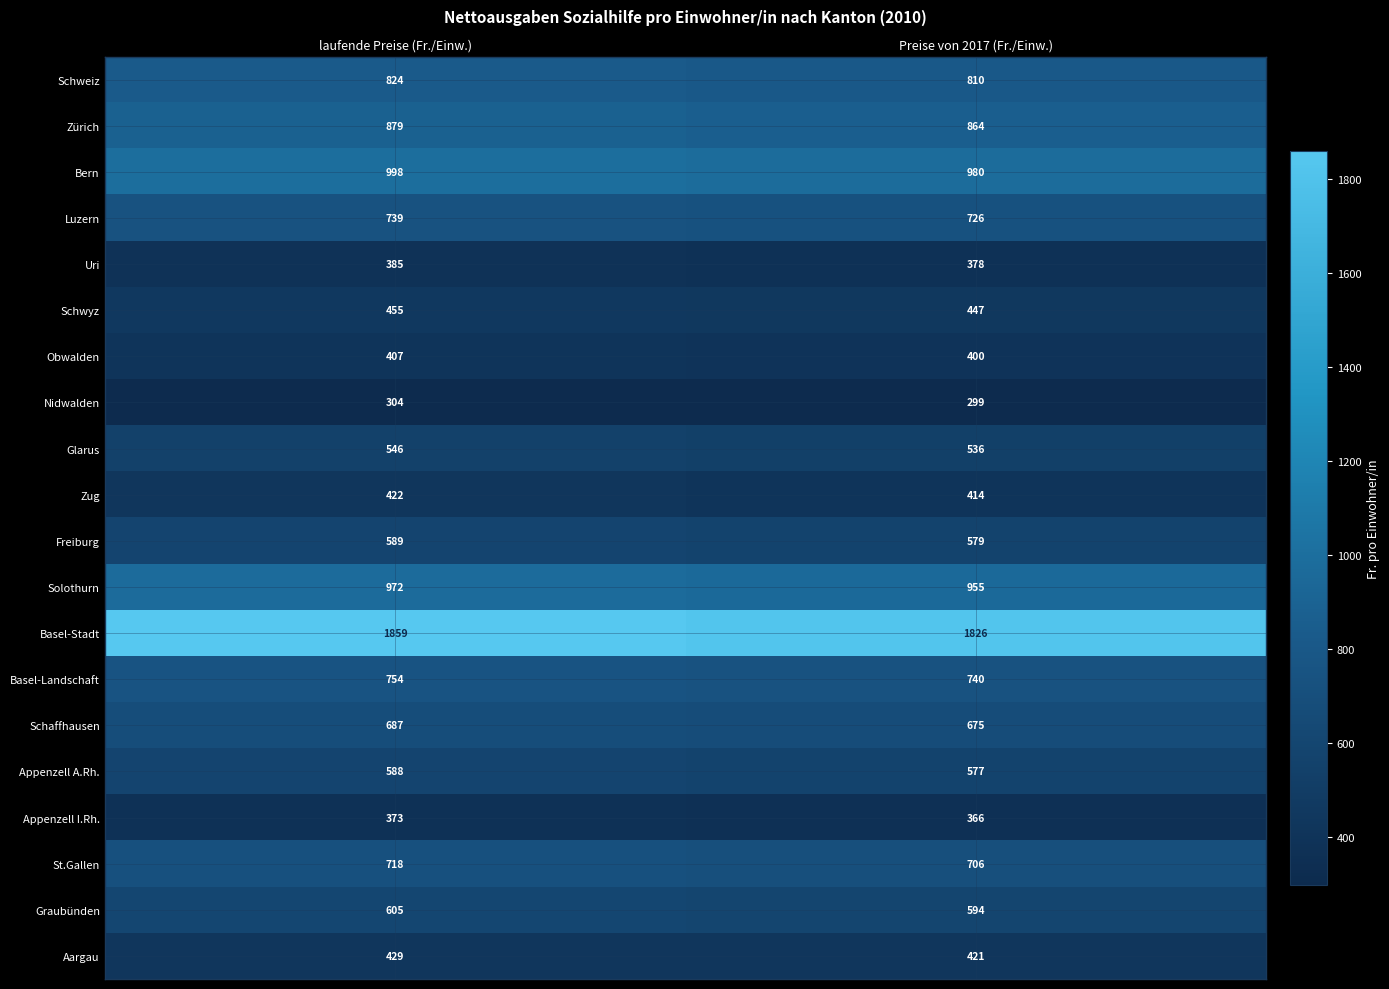

How many distinct data groups are displayed?

20